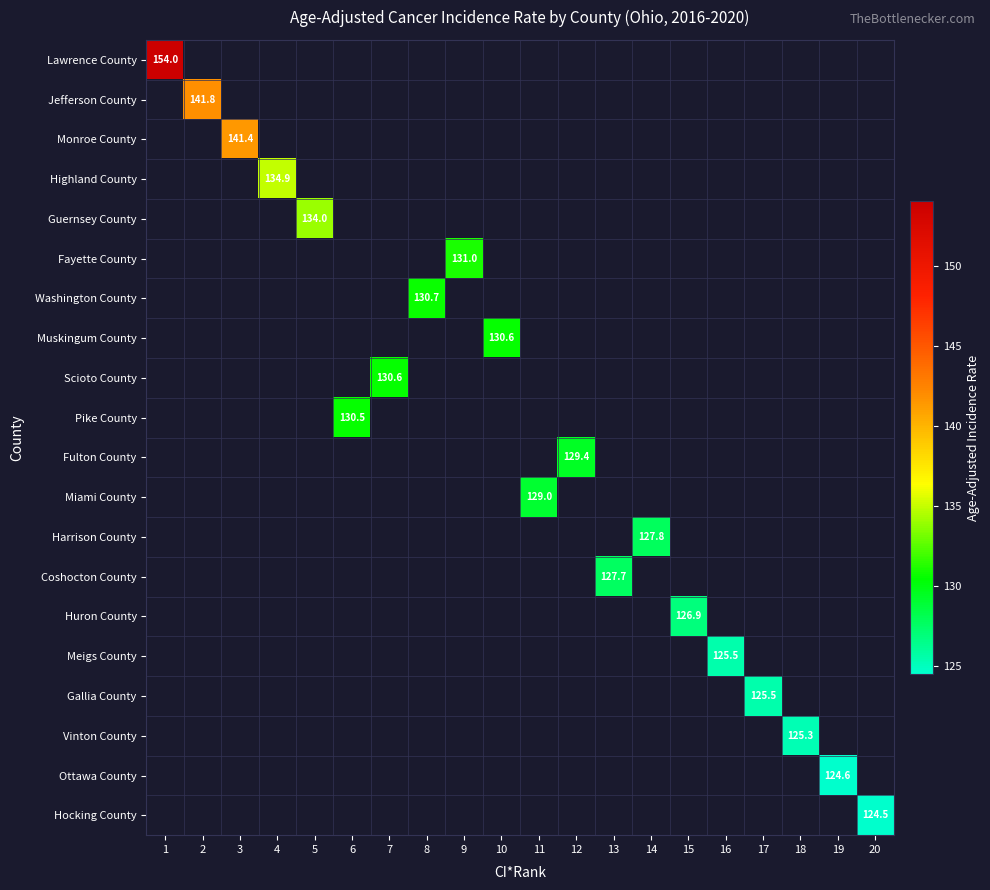

Which category has the highest value across all series?

1